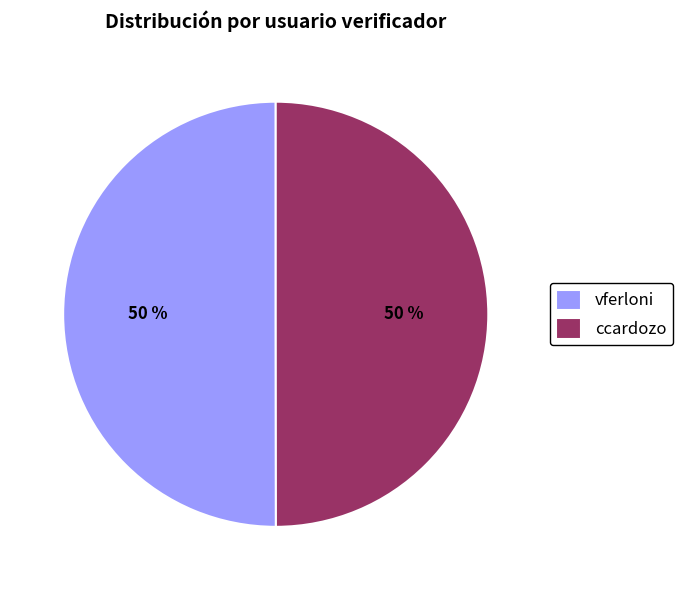

To the nearest percent, what is the average slice percentage?

50%